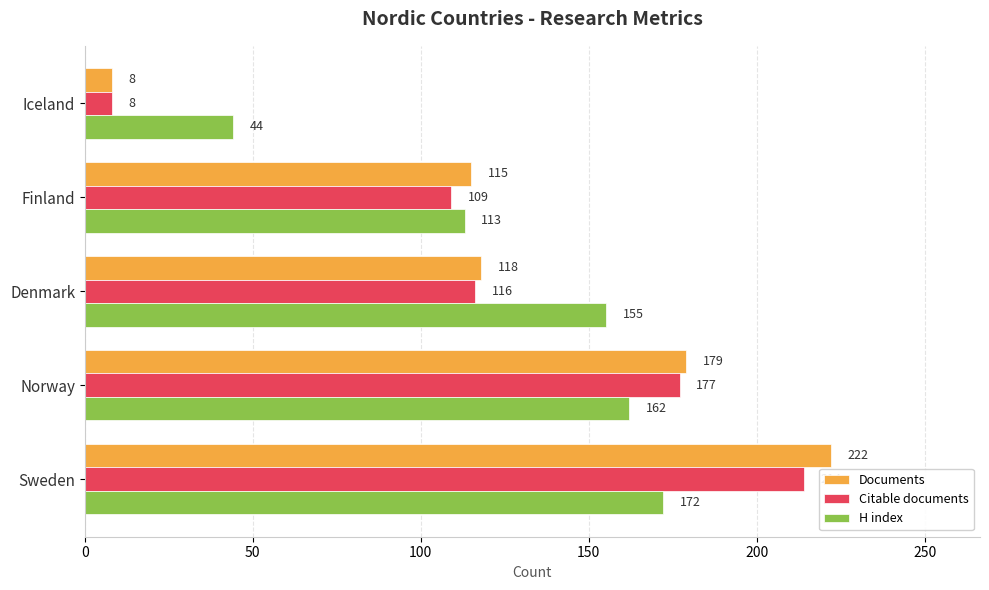

What are all the series names shown in the legend?

Documents, Citable documents, H index